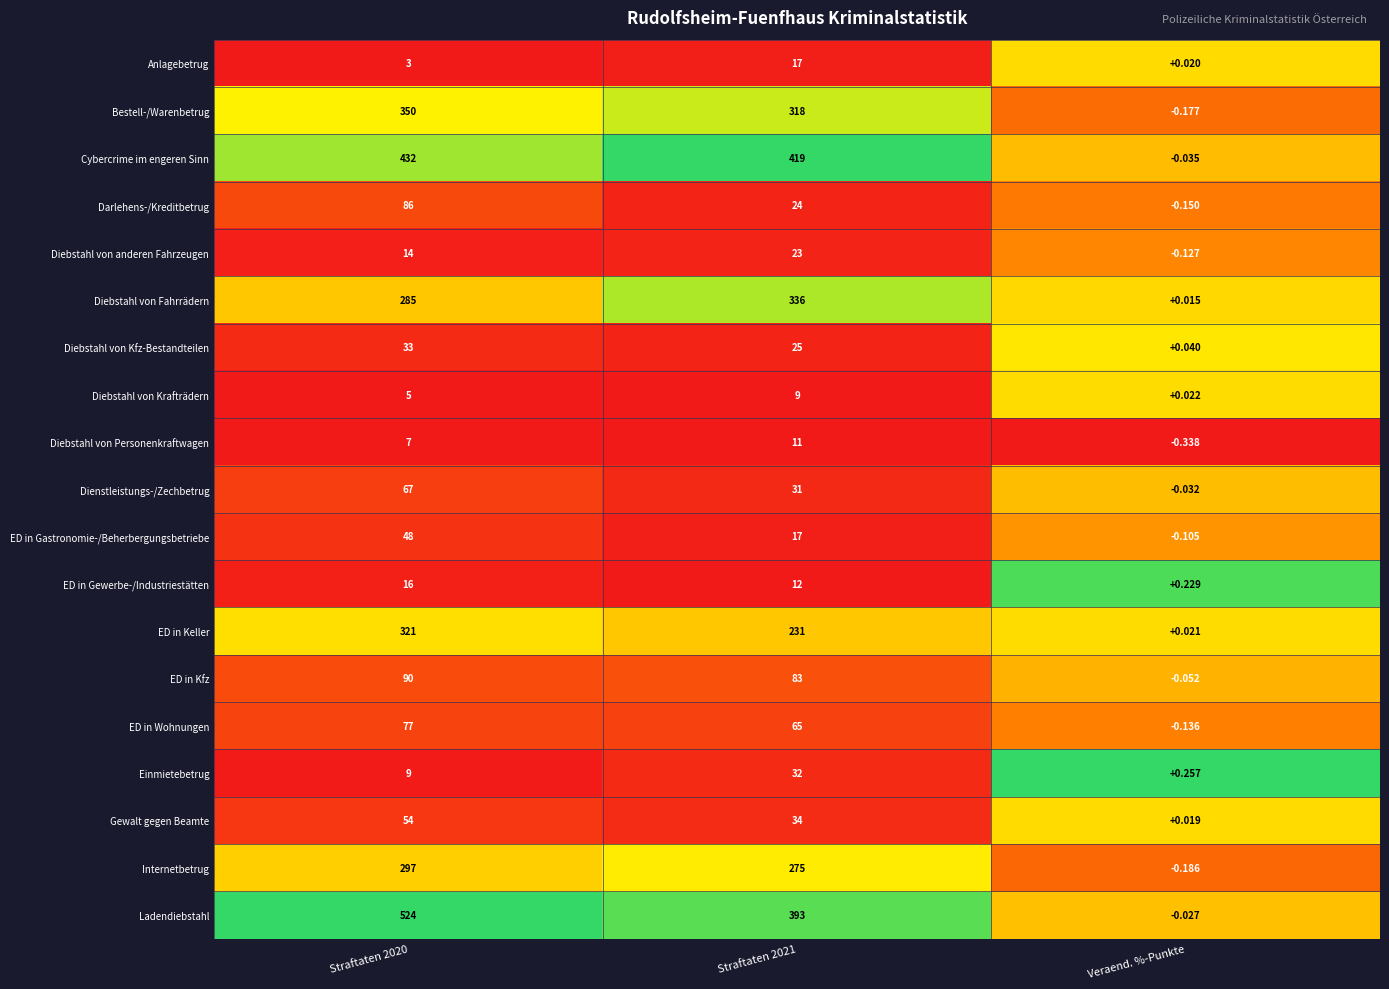

Which series changed the most between Straftaten 2020 and Straftaten 2021?

Ladendiebstahl